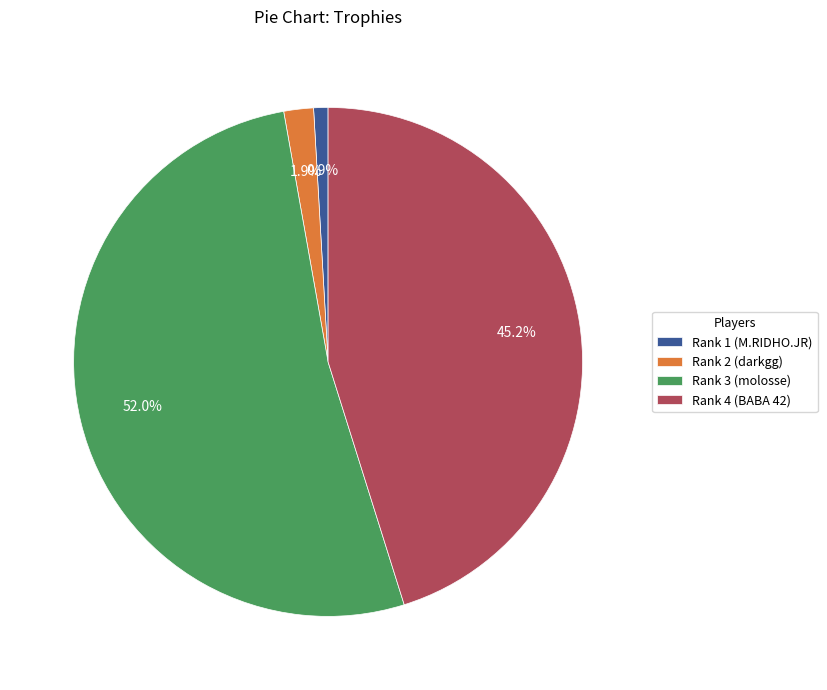

Count the number of slices in the pie.

4